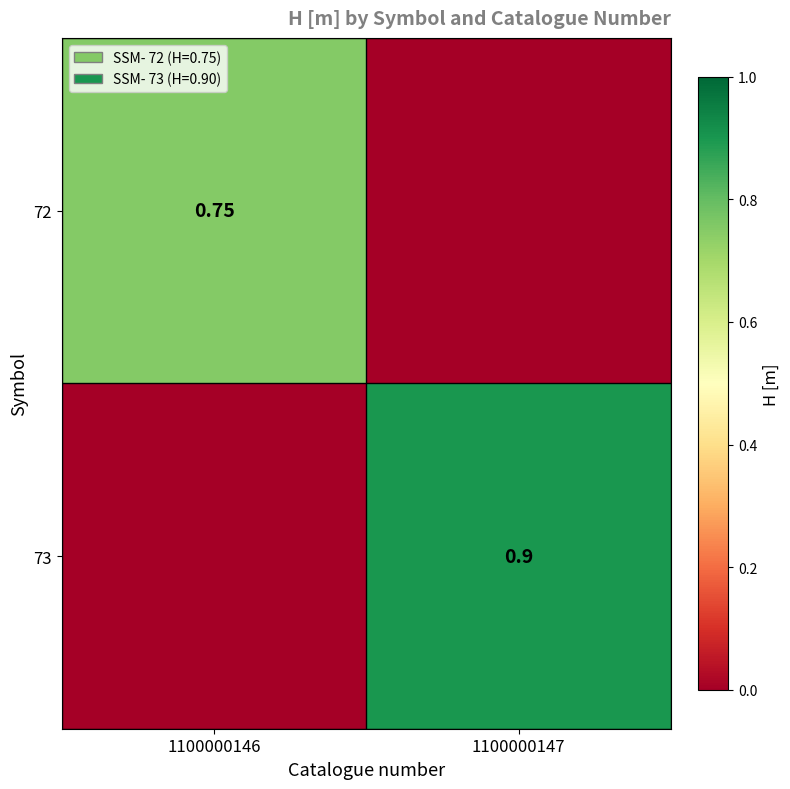

What is the difference between the highest and lowest values at 1100000146?

0.8